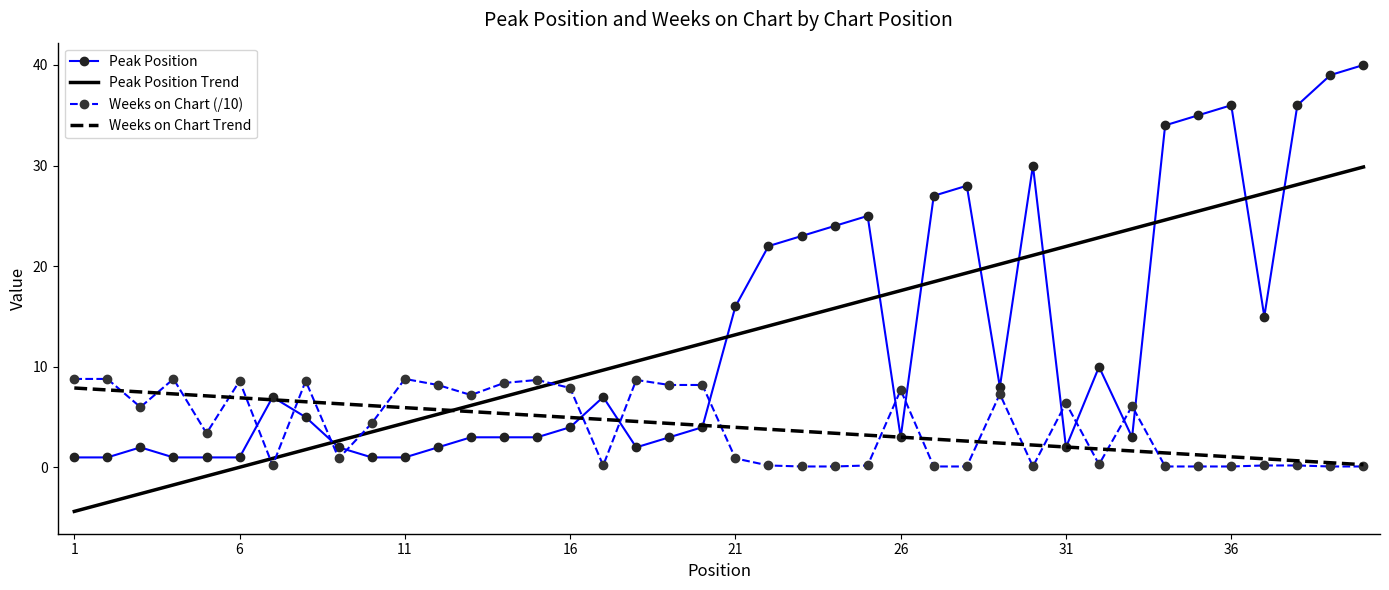

What is the lowest value of the Peak Position Trend series?

-4.4